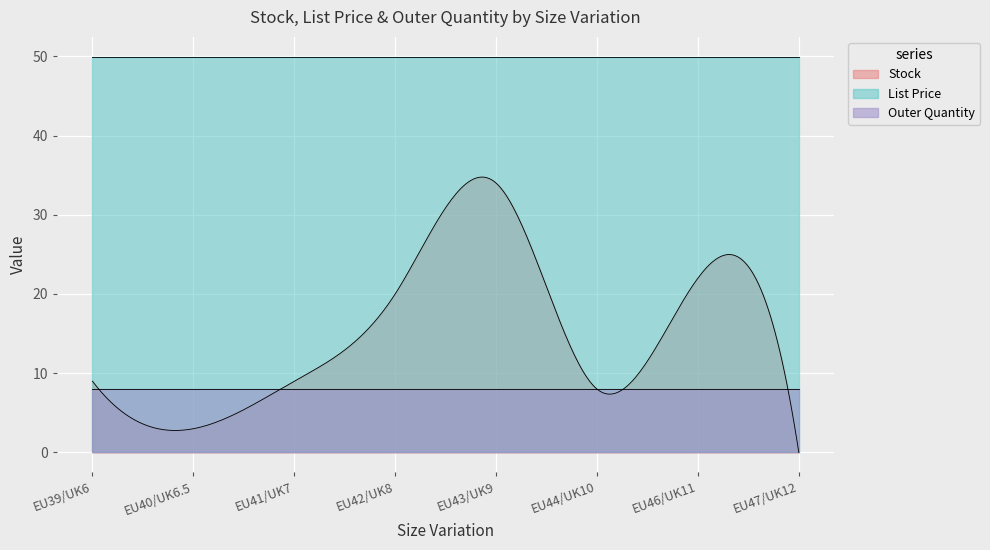

What is the sum of the Stock values at EU47/UK12 and EU46/UK11?

22.0